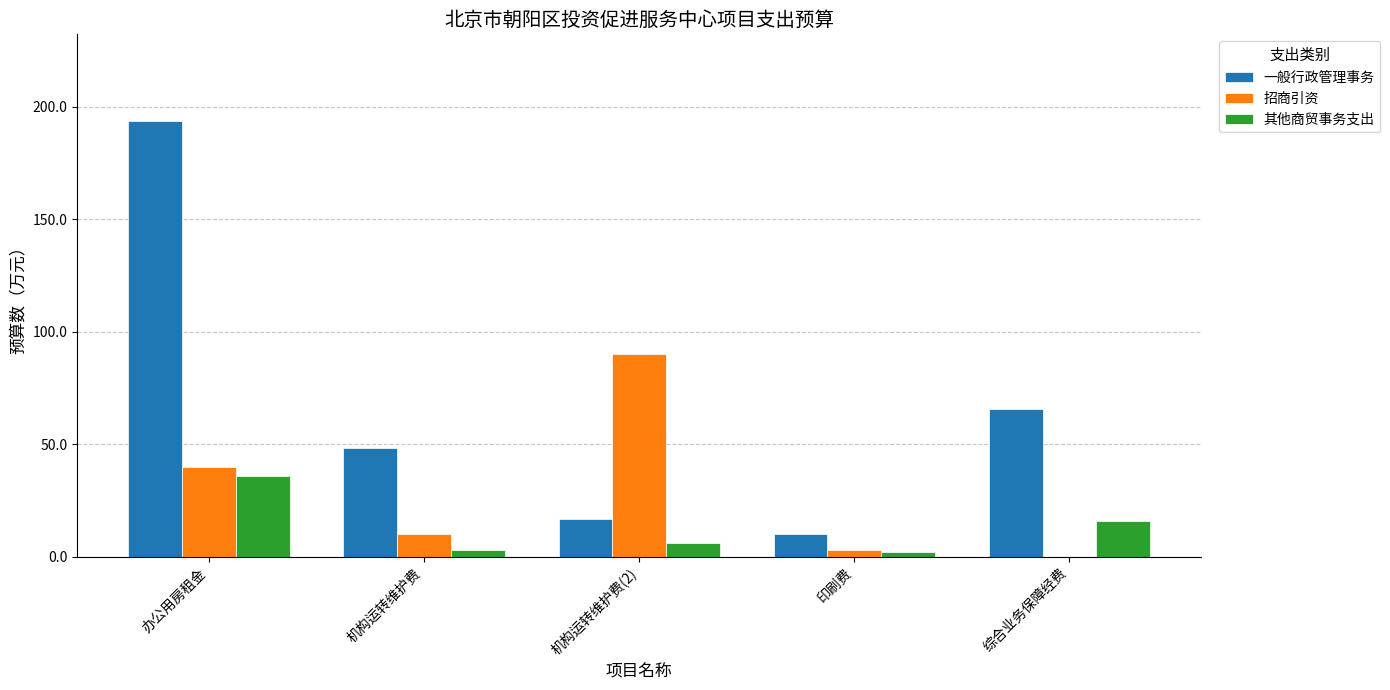

What is the spread (max minus min) of values at 机构运转维护费(2)?

84.1